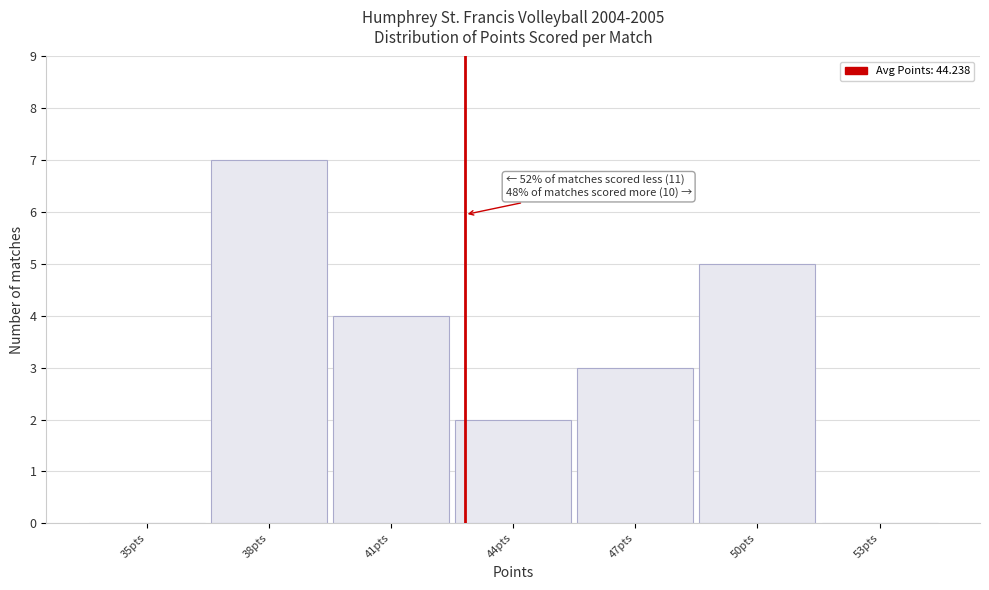

Reading left to right, extract all data points from this chart.

35pts=0	38pts=7	41pts=4	44pts=2	47pts=3	50pts=5	53pts=0